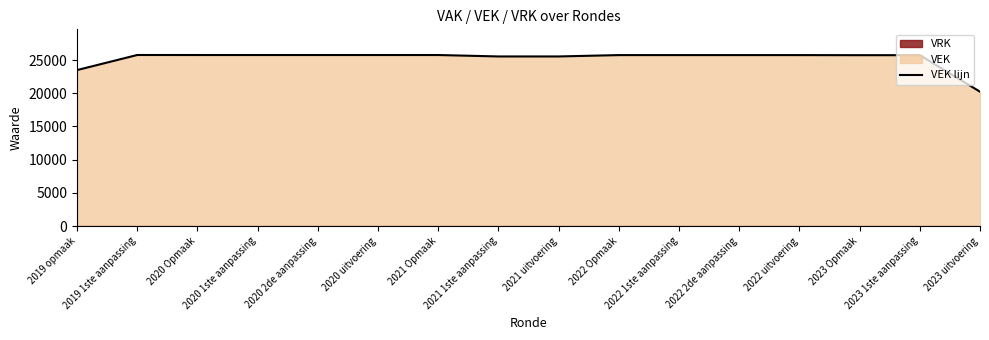

What is the label of the 4th point from the right?

2022 uitvoering